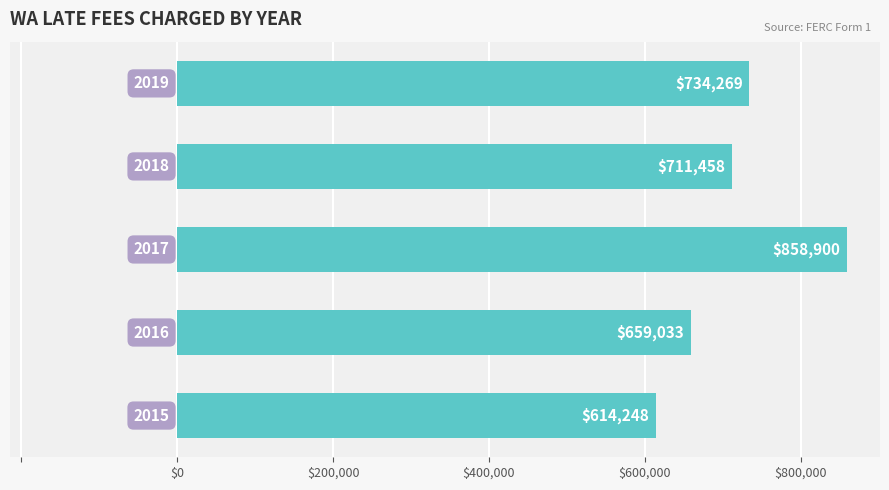

What is the difference between the maximum and minimum values?

244652